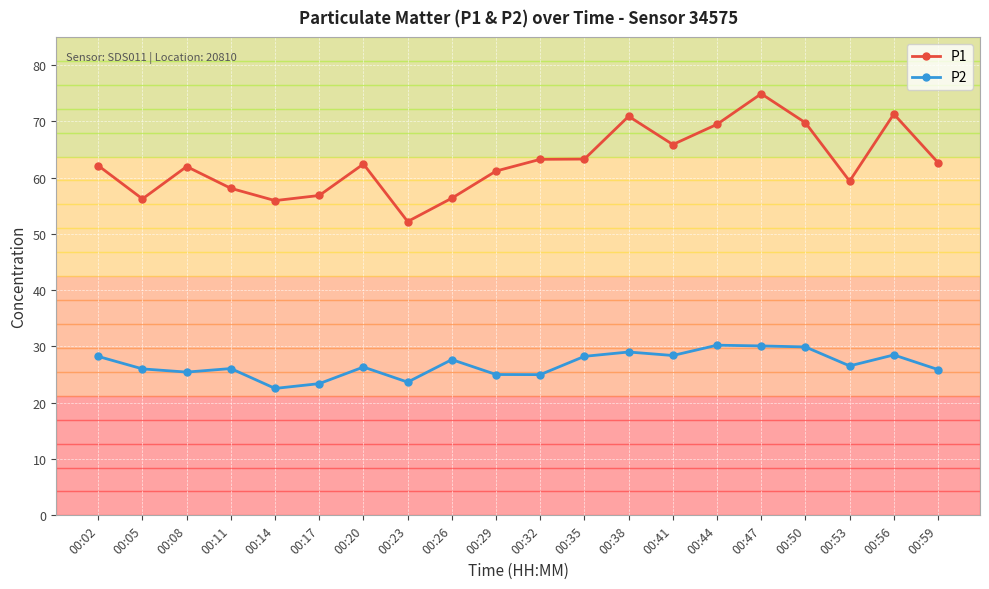

What is the value of the P2 point at the 8th from the left?

23.7